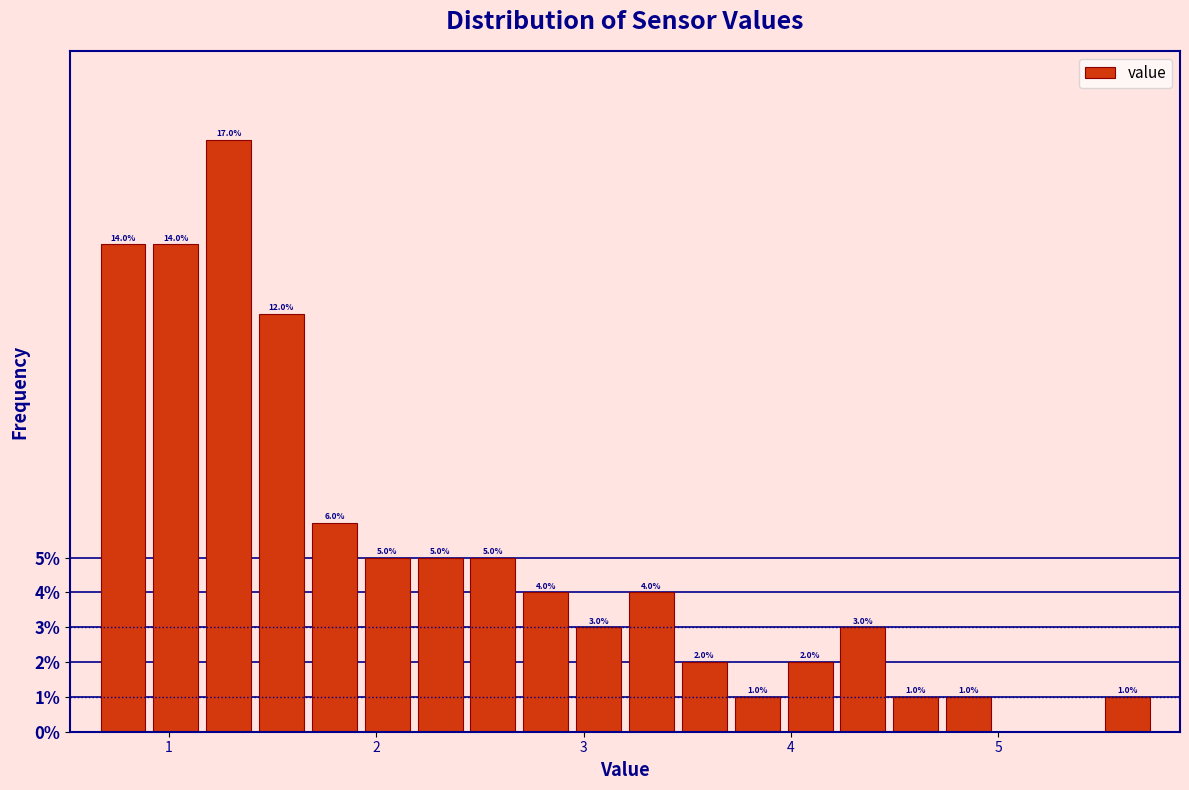

Read against the x-axis, roughly where is the centre of the tallest bar?

1.3